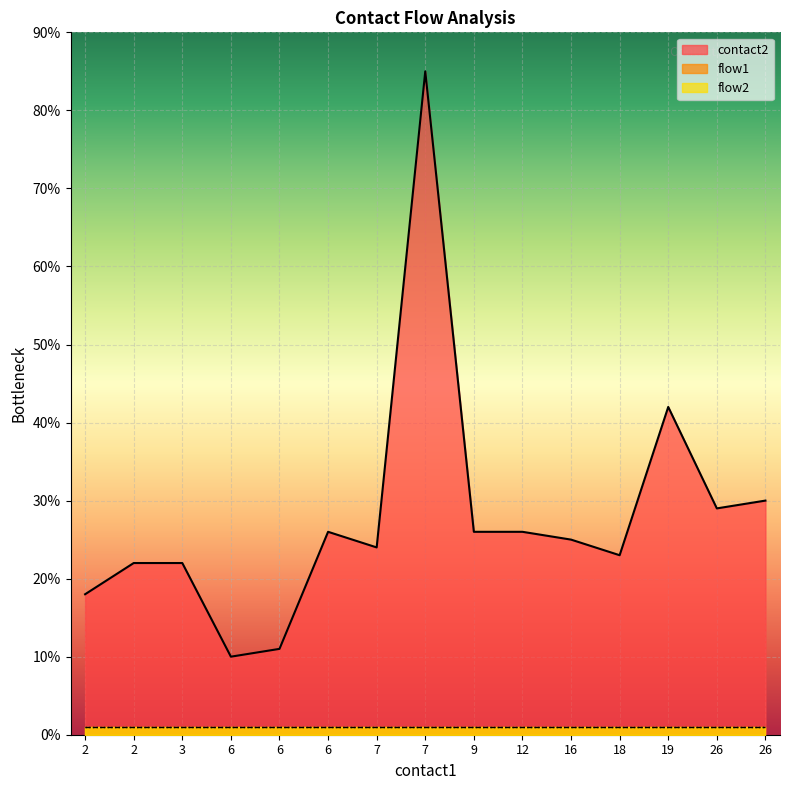

At which category is the sum across all series the highest?

7